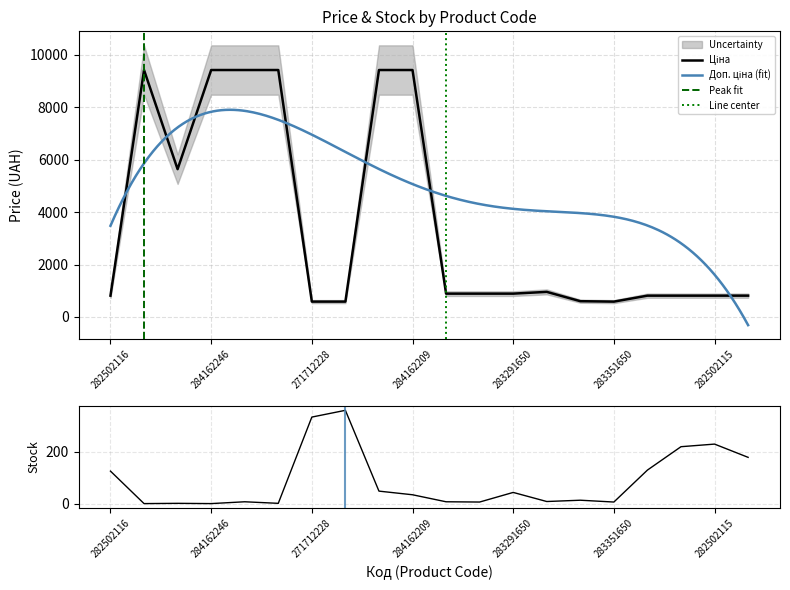

What is the difference between the maximum and minimum values in the Залишок series?

359.0